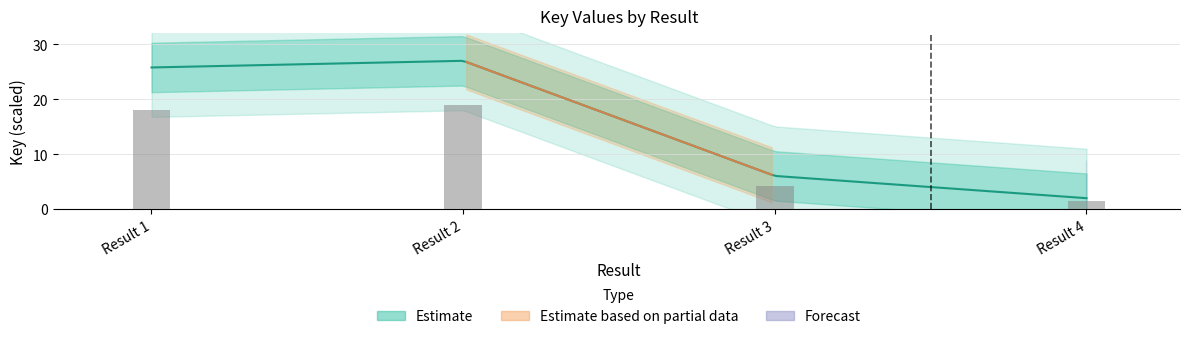

What is the average value?

10.6